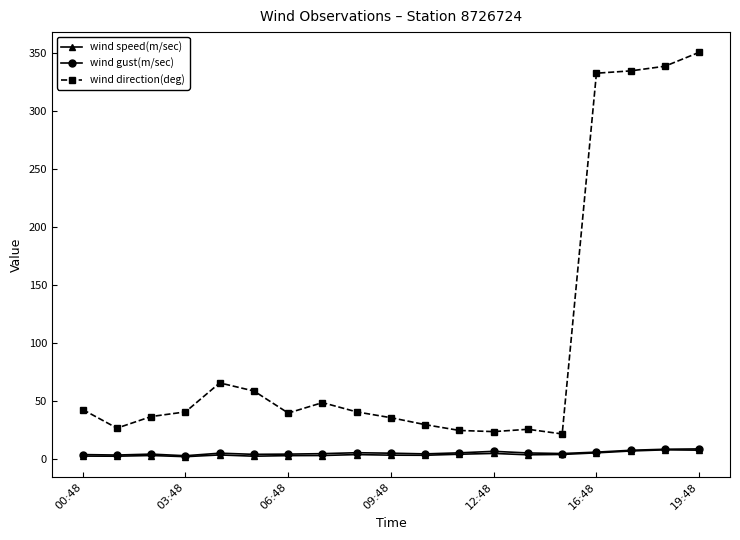

Count the number of data series in this chart.

3